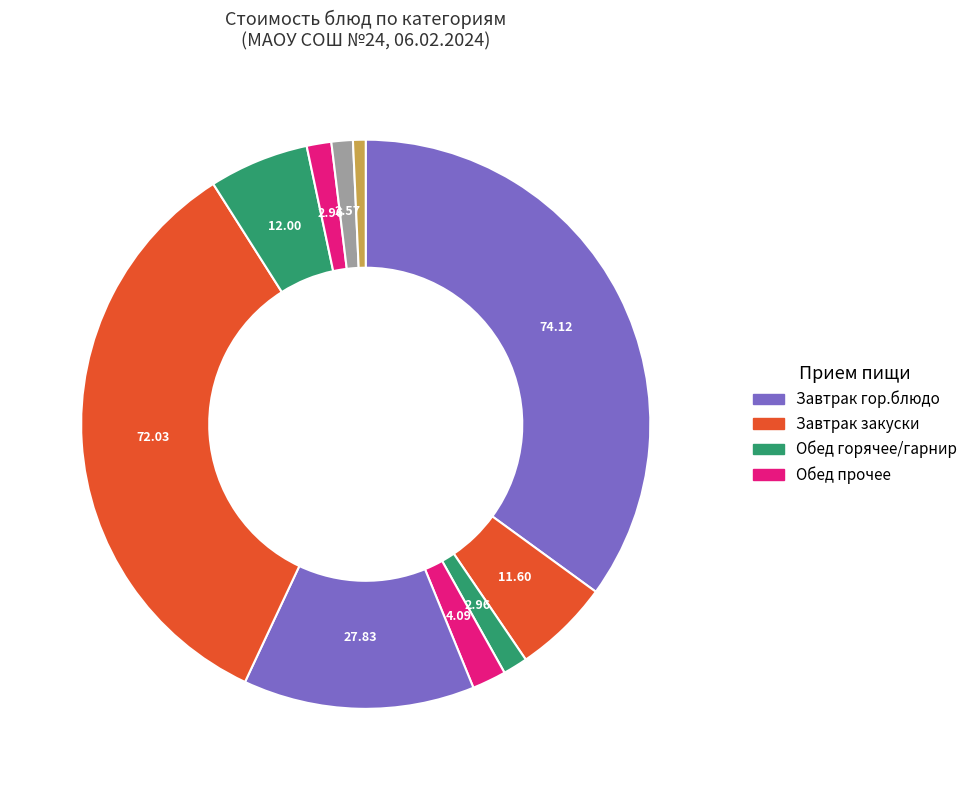

Which category has the smallest portion of the pie?

Хлеб ржаной